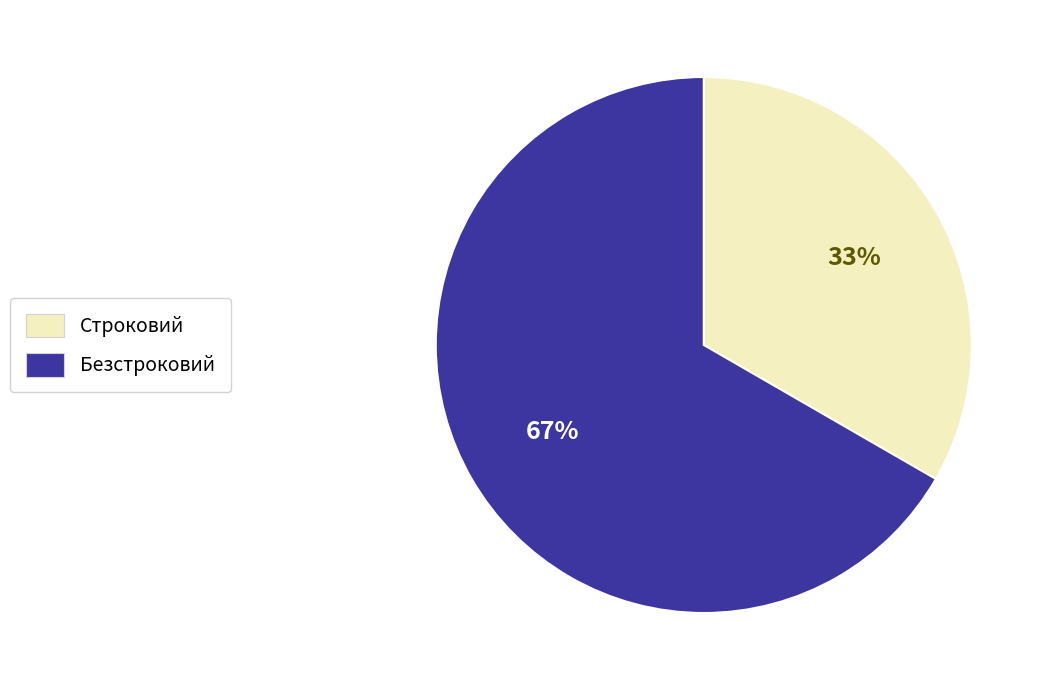

Is it true that Строковий is 47% of the pie?

False